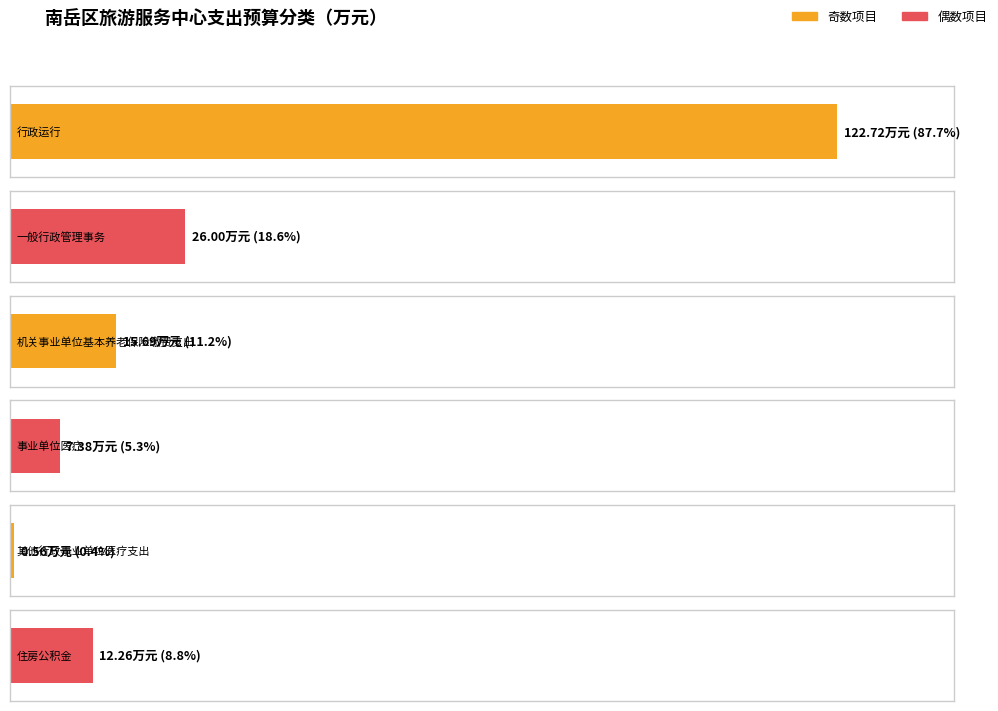

Is it true that 基本支出 equals 26.0 at 一般行政管理事务?

True